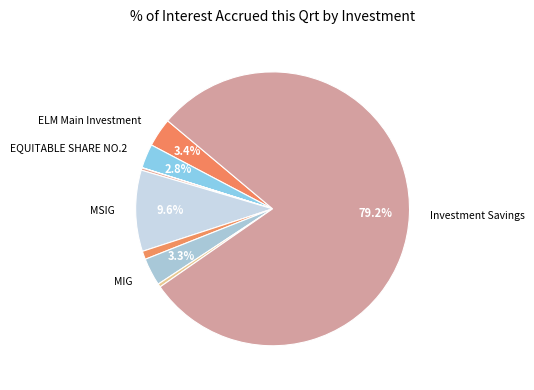

To the nearest percent, what is the difference between the largest and smallest slice percentages?

79%